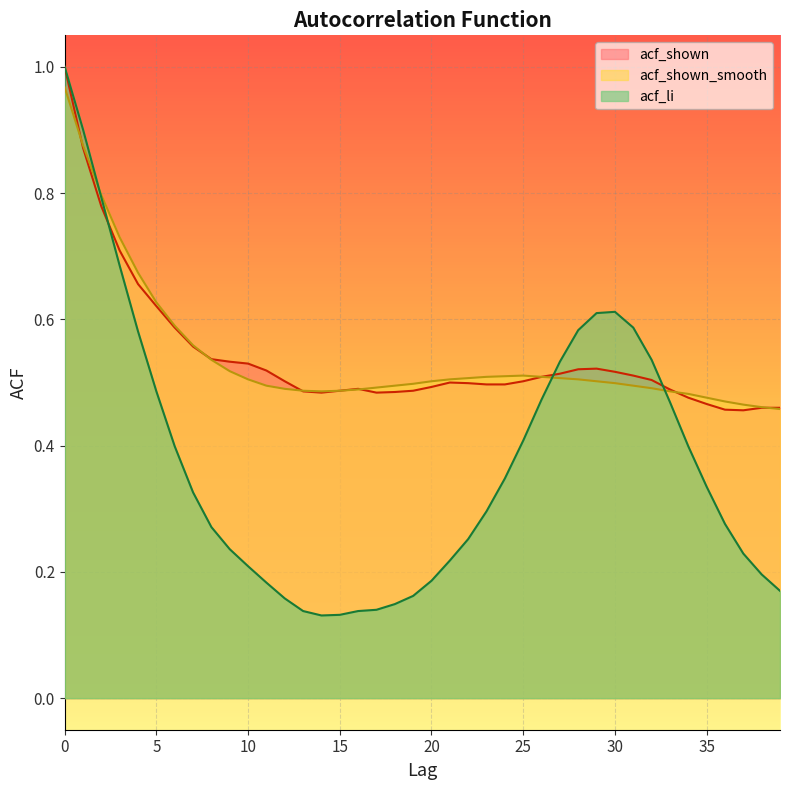

Which series changed the most between 20 and 36?

acf_li